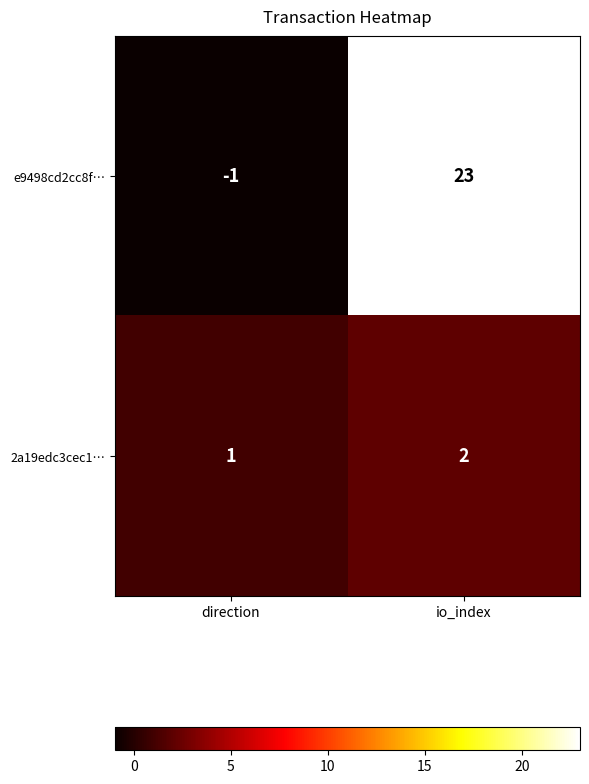

The value of 2a19edc3cec1… at io_index is 1. True or false?

False